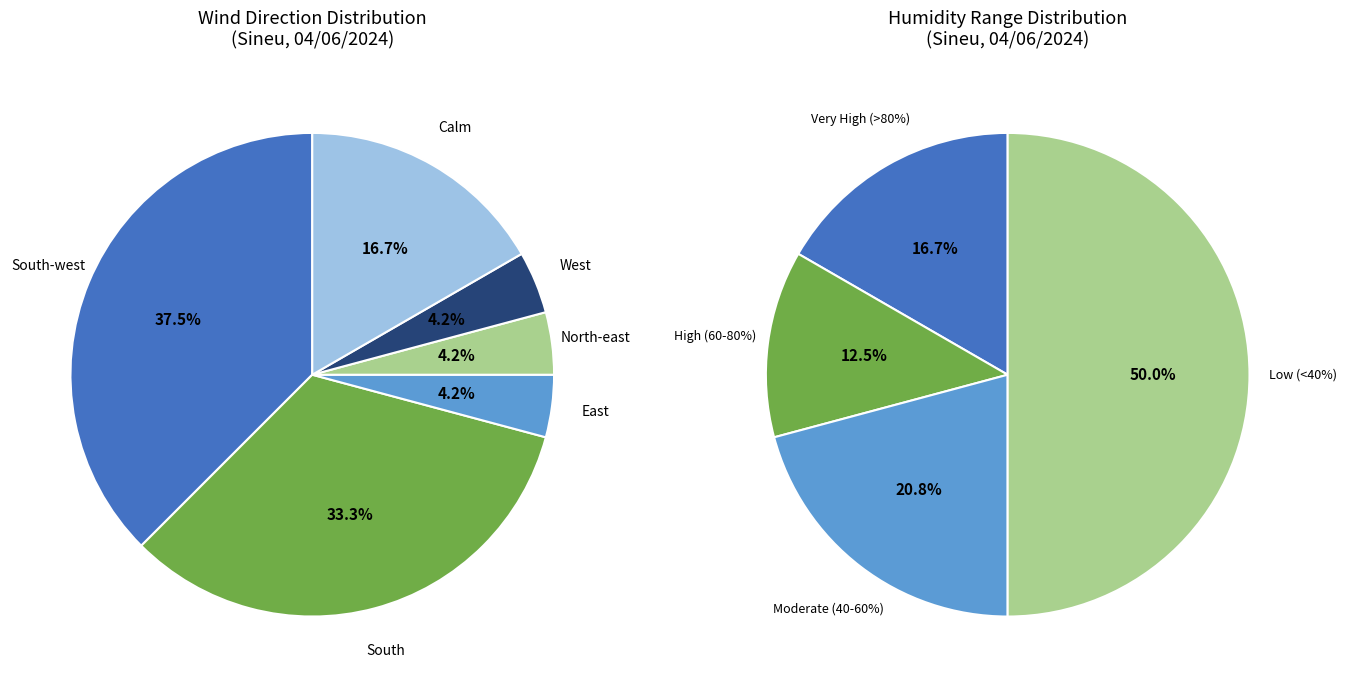

To the nearest percent, what portion does North-east represent?

4%